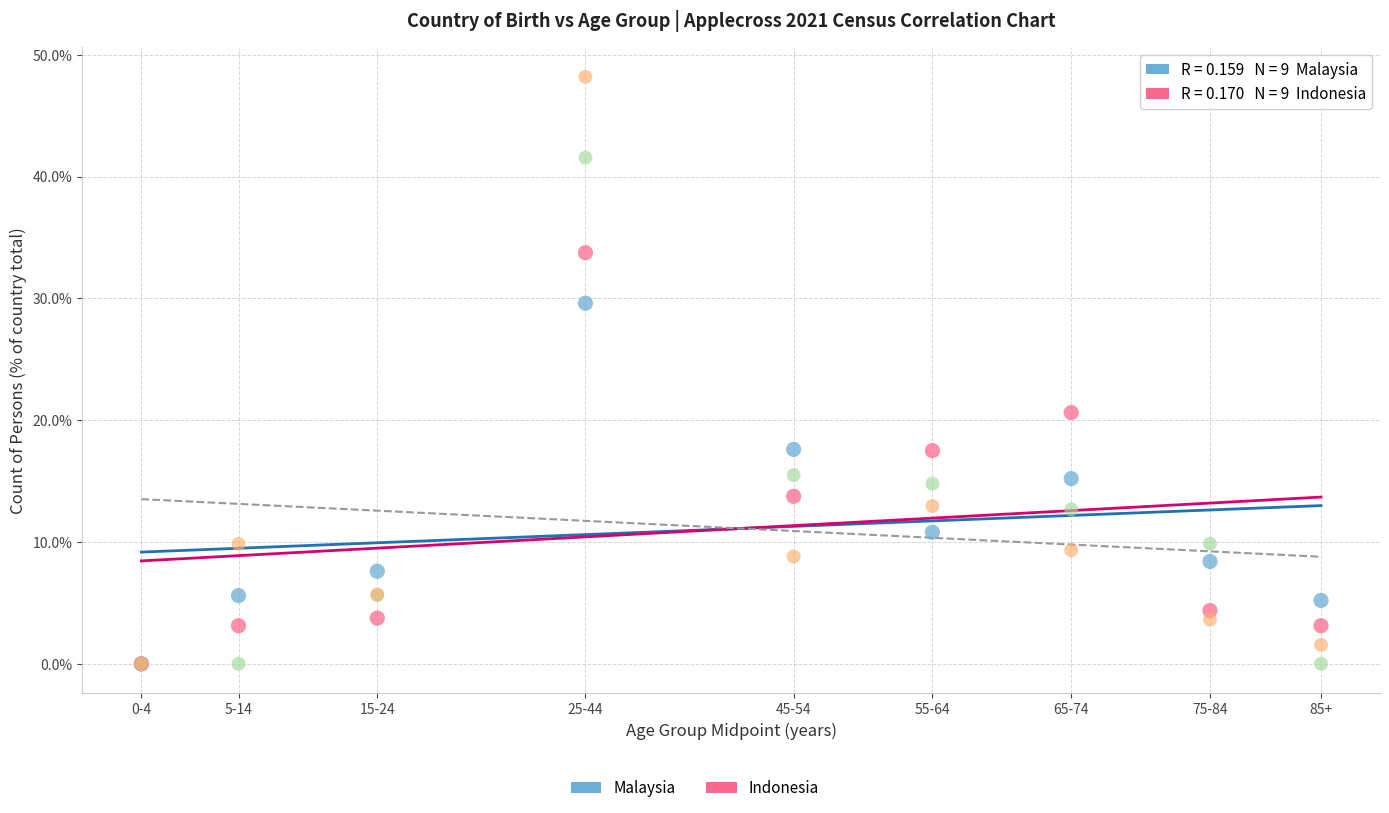

Across all series, what Y value is closest to 24?

20.6